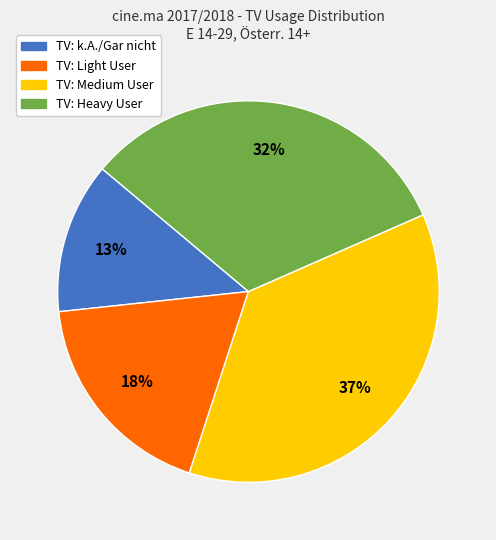

Which category has the biggest portion of the pie?

TV: Medium User